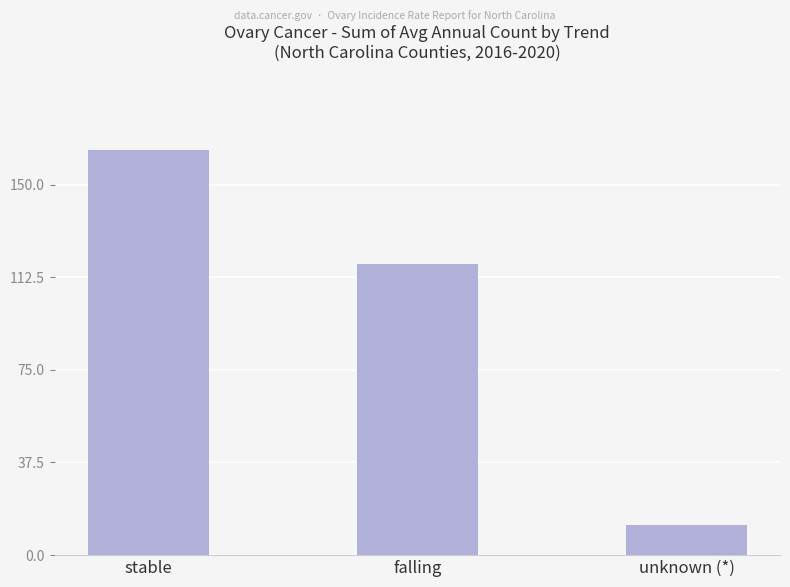

What is the label of the 3rd bar from the right?

stable